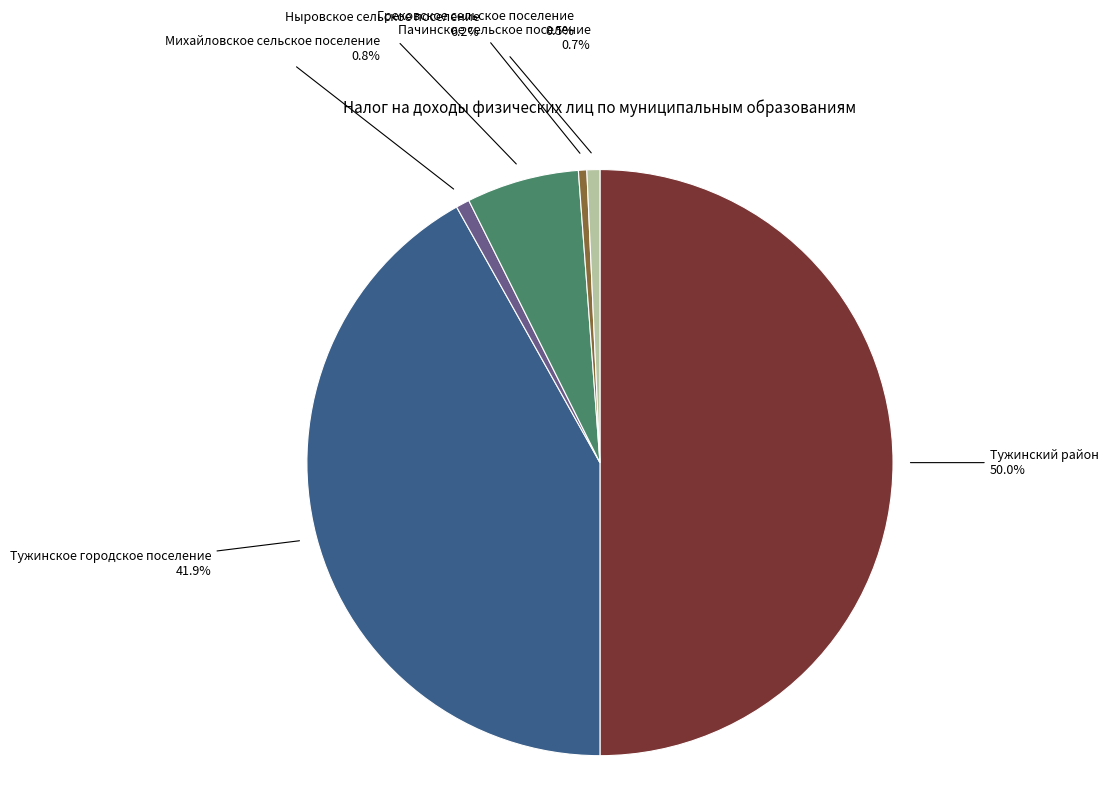

Does Тужинское городское поселение account for over 50% of the chart?

No